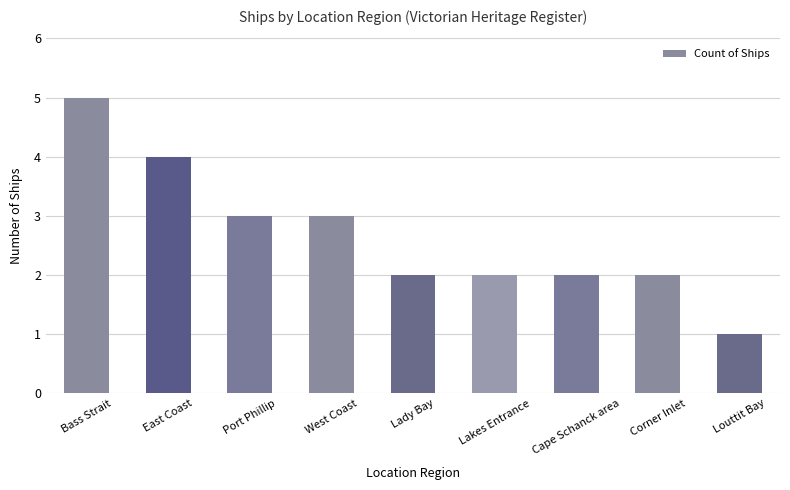

Where does the data first go above 2?

Bass Strait